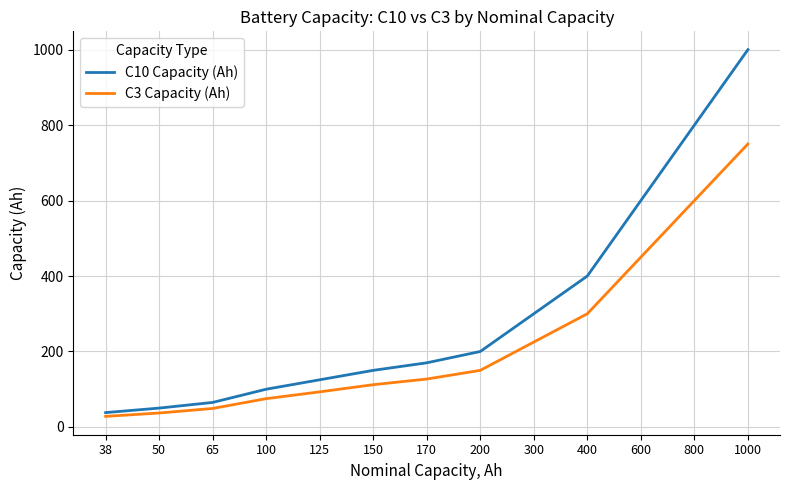

The value of C3 Capacity (Ah) at 600 is 658. True or false?

False